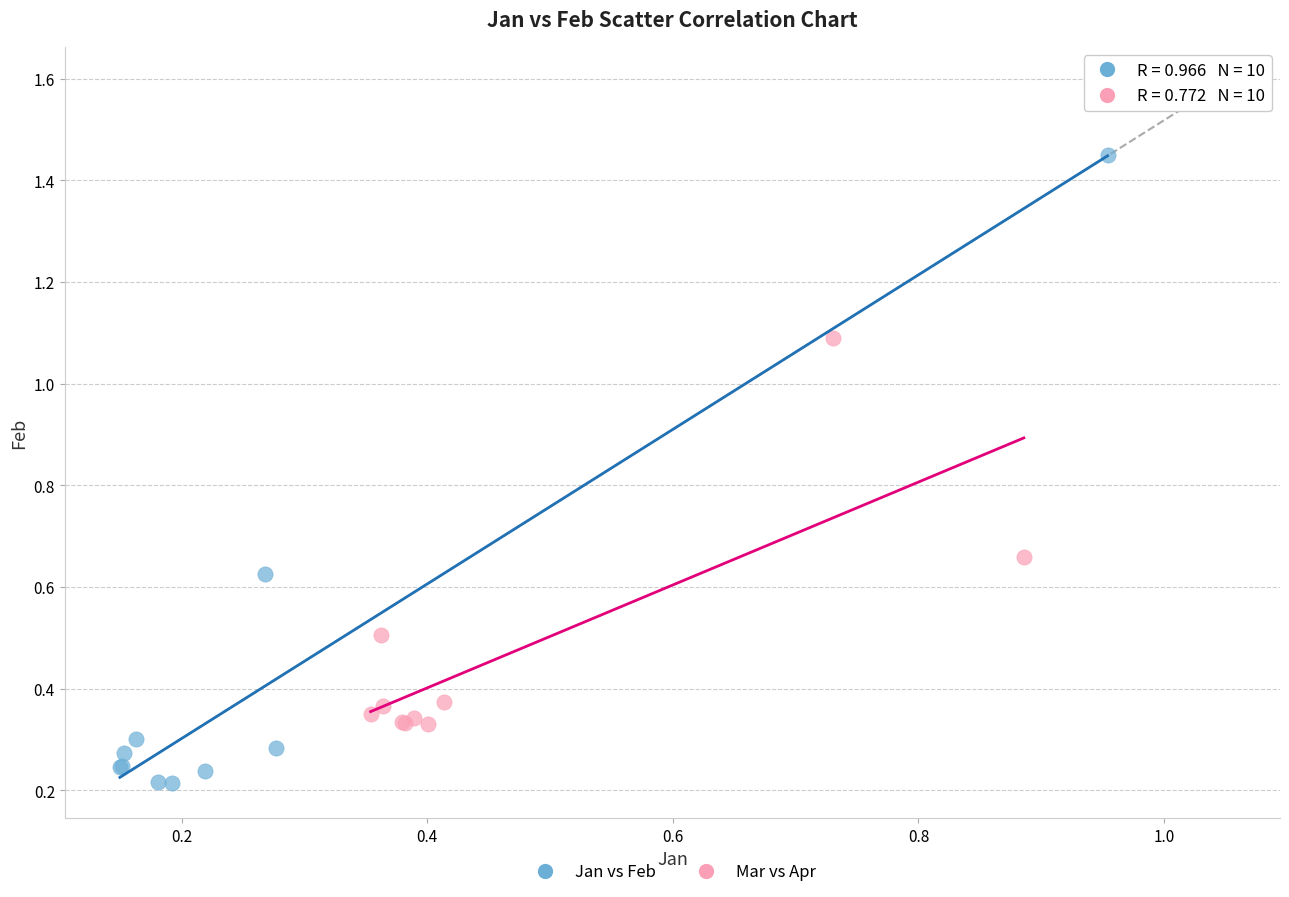

Which series contains the highest Y value?

Jan vs Feb